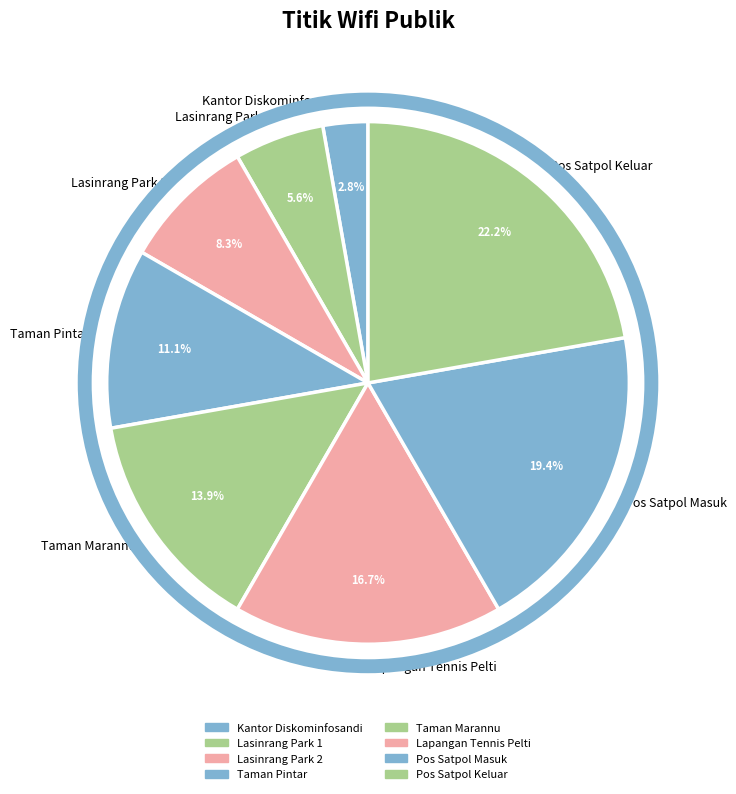

What percentage is the Lasinrang Park 1 slice, to the nearest percent?

6%